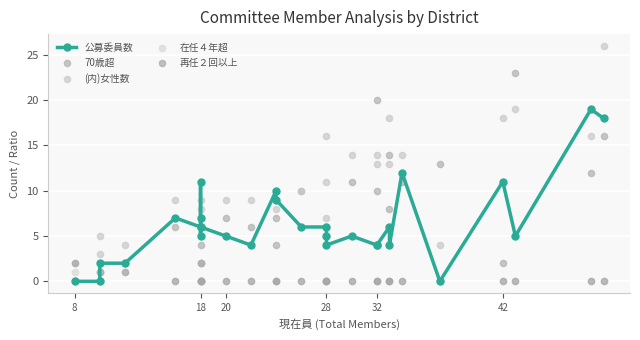

At how many categories does at least one series exceed 5?

25